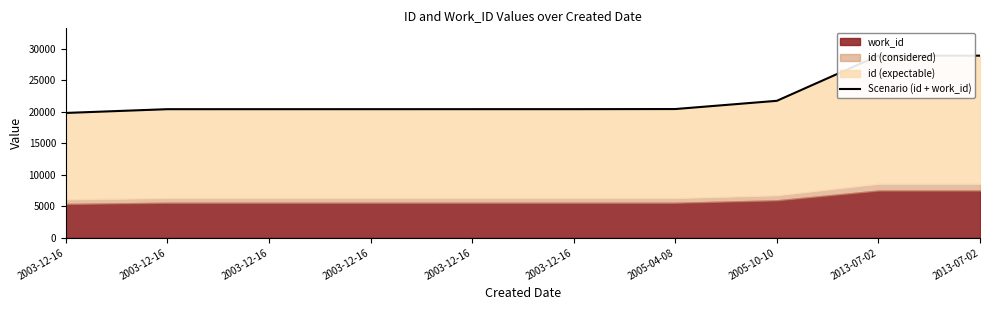

What value does the data have at 2003-12-16?

20427